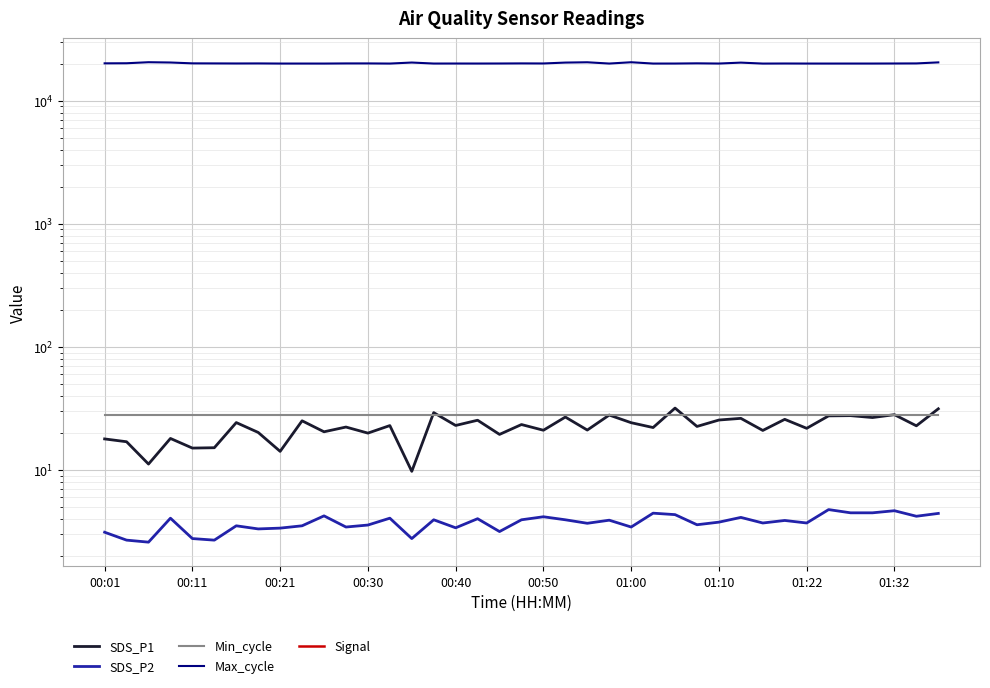

True or false: SDS_P2 has more than 0 points higher than both neighbors.

True